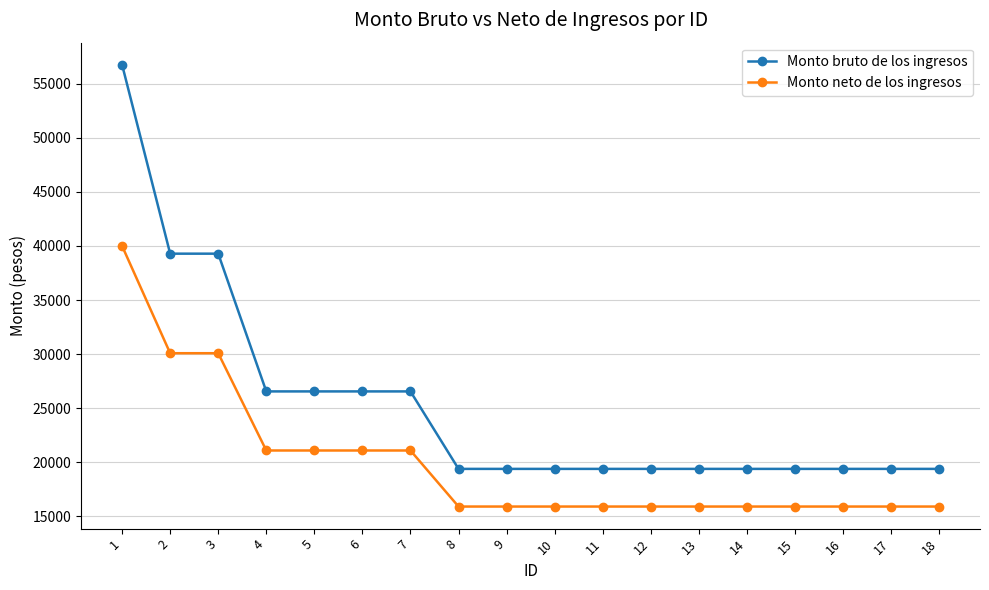

How many series are shown in this chart?

2